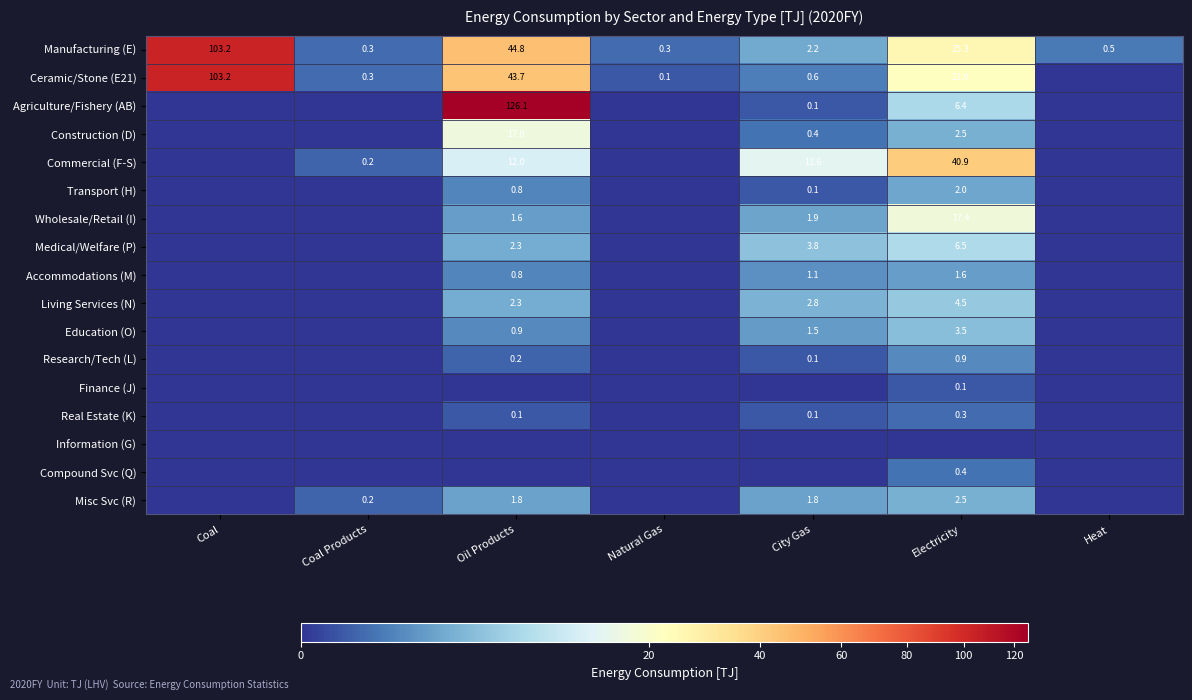

What is the sum of all Manufacturing (E) values?

176.6